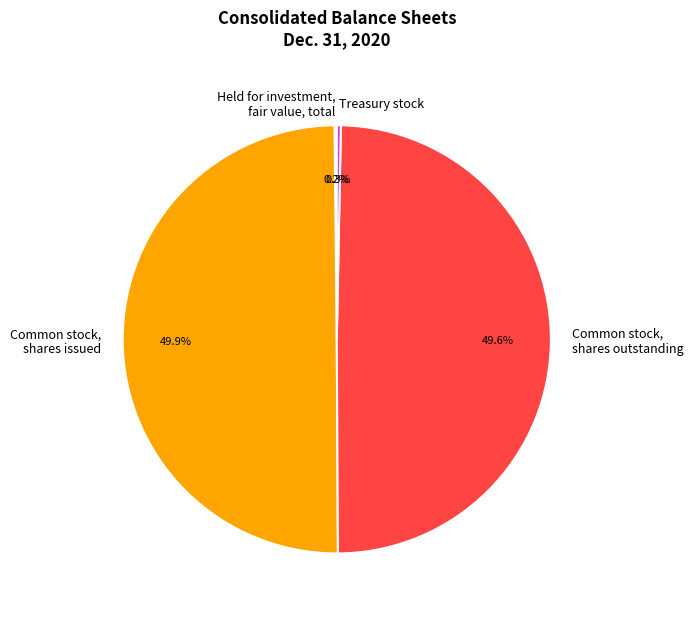

What percentage do Treasury stock and Common stock, shares issued together represent?

50.2%